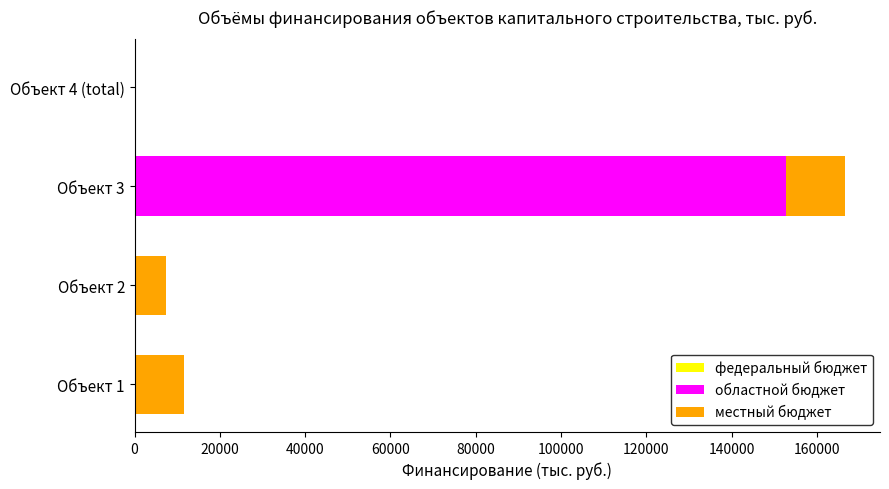

What is the sum of all областной бюджет values?

152755.0